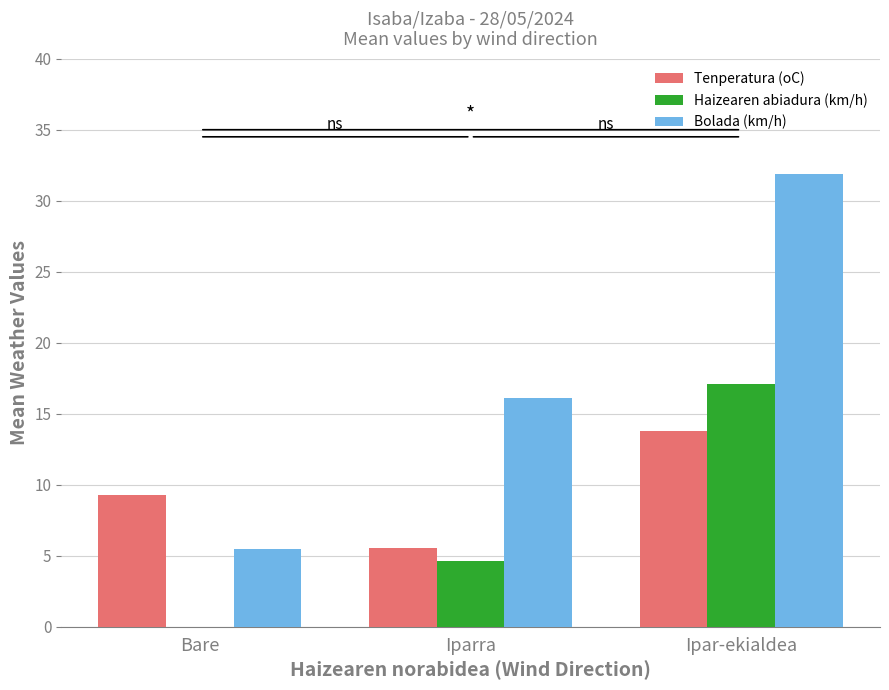

The Haizearen abiadura (km/h) series shows 17.1 at Ipar-ekialdea. True or false?

True